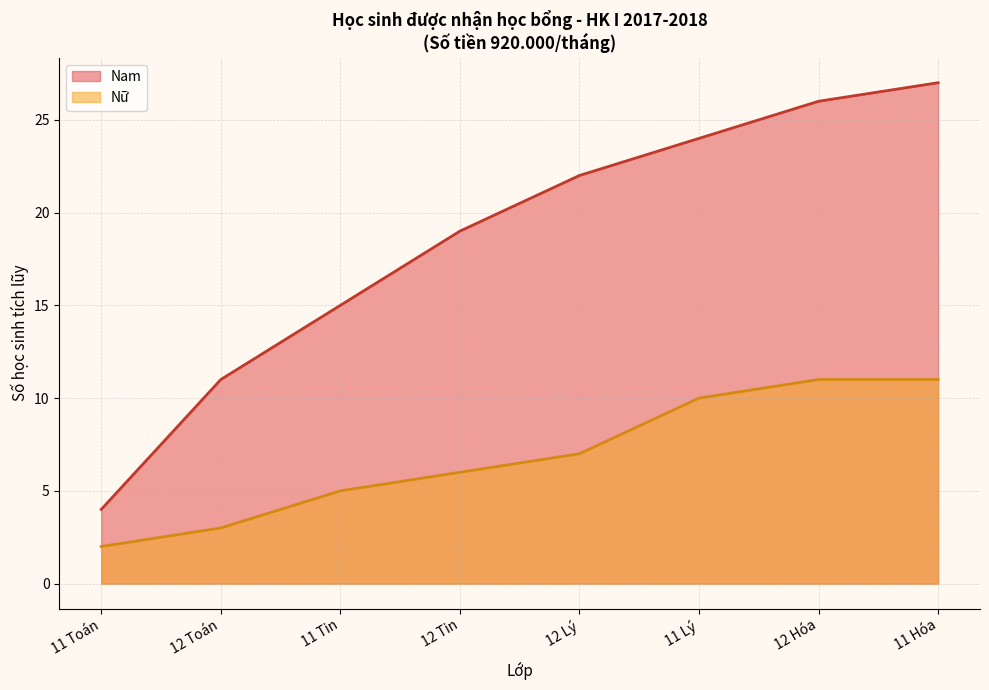

Rank the series by their average value, from highest to lowest.

Nam, Nữ